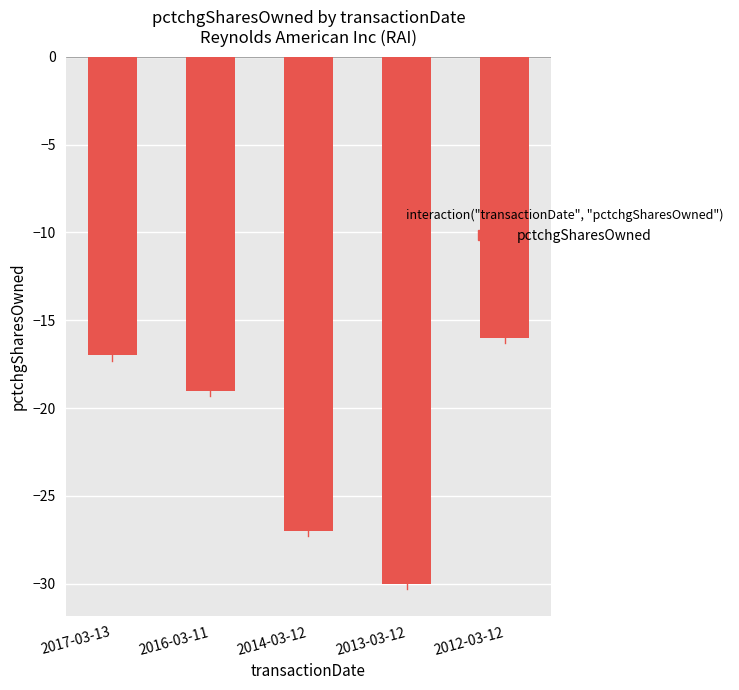

True or false: the data shows -41 at 2013-03-12.

False